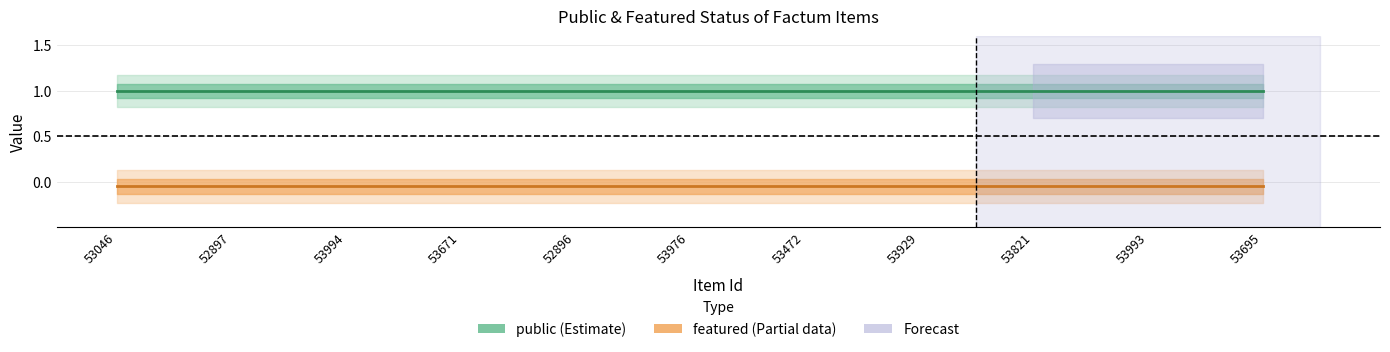

What is the minimum value for featured (Estimate based on partial data)?

-0.1